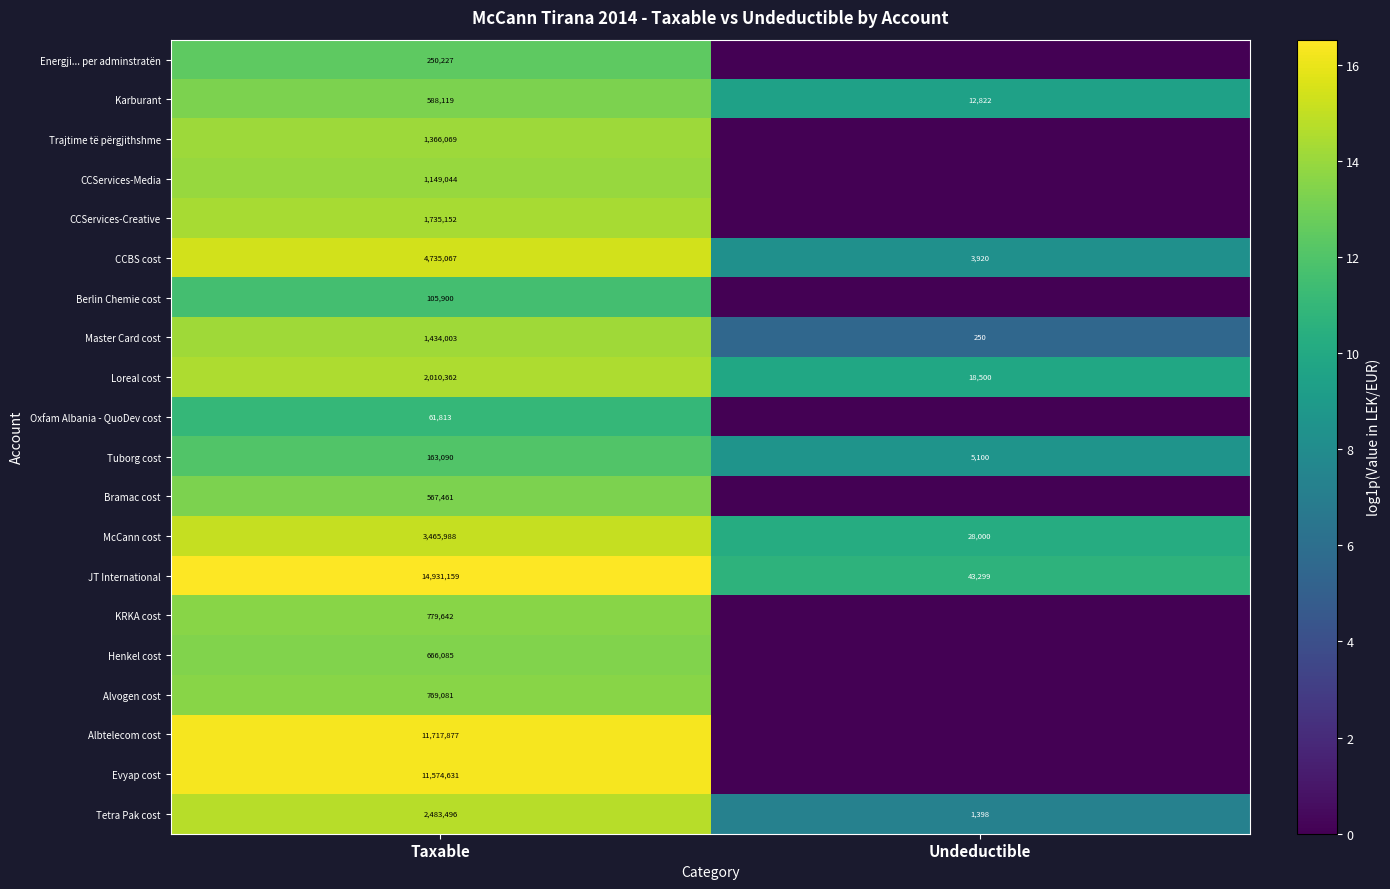

At Taxable, list the series in order from largest to smallest.

JT International, Albtelecom cost, Evyap cost, CCBS cost, McCann cost, Tetra Pak cost, Loreal cost, CCServices-Creative, Master Card cost, Trajtime të përgjithshme, CCServices-Media, KRKA cost, Alvogen cost, Henkel cost, Karburant, Bramac cost, Energji... per adminstratën, Tuborg cost, Berlin Chemie cost, Oxfam Albania - QuoDev cost